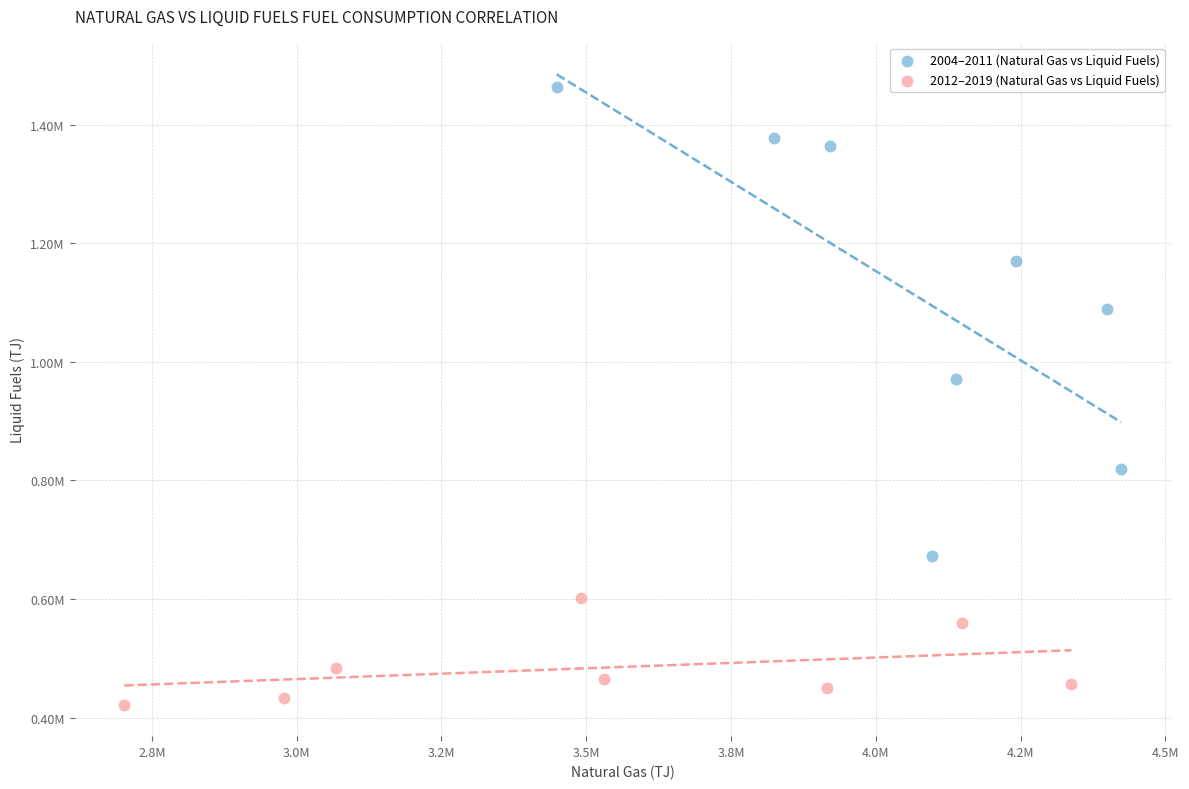

What are all the series names shown in the legend?

2004–2011 (Natural Gas vs Liquid Fuels), 2012–2019 (Natural Gas vs Liquid Fuels)